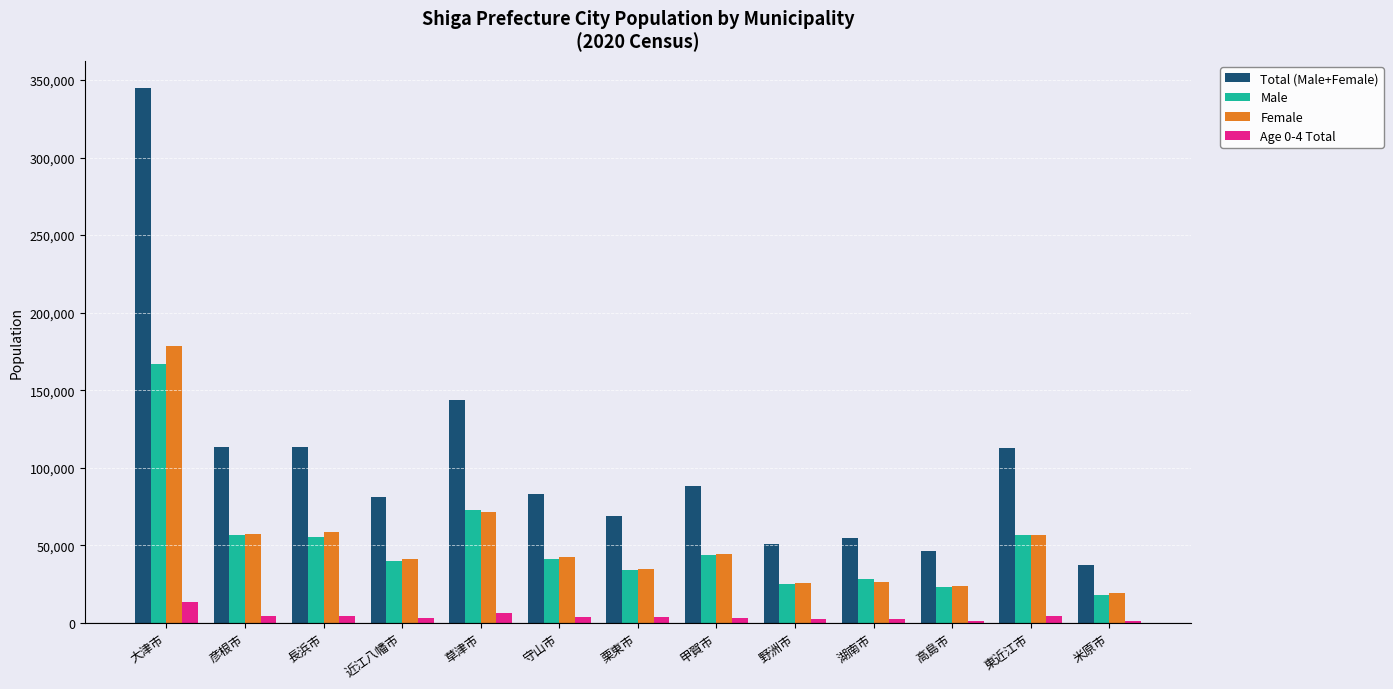

Where is Total (Male+Female) nearest to the value 191147?

草津市